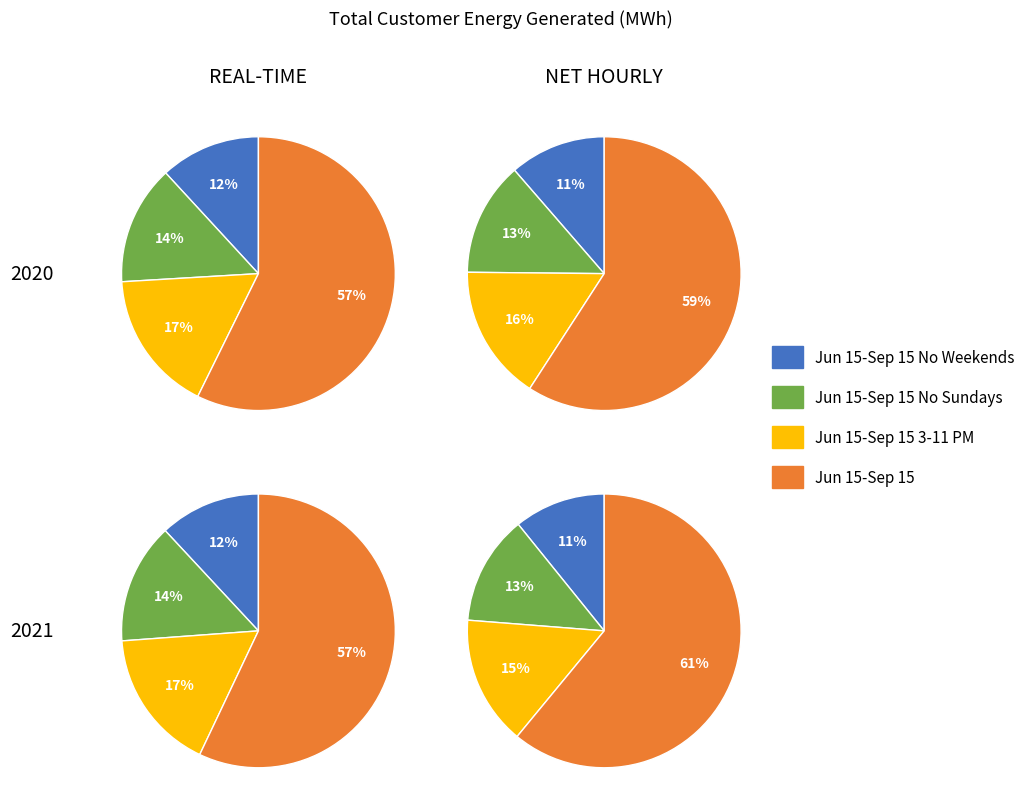

How many slices are in this pie chart?

4